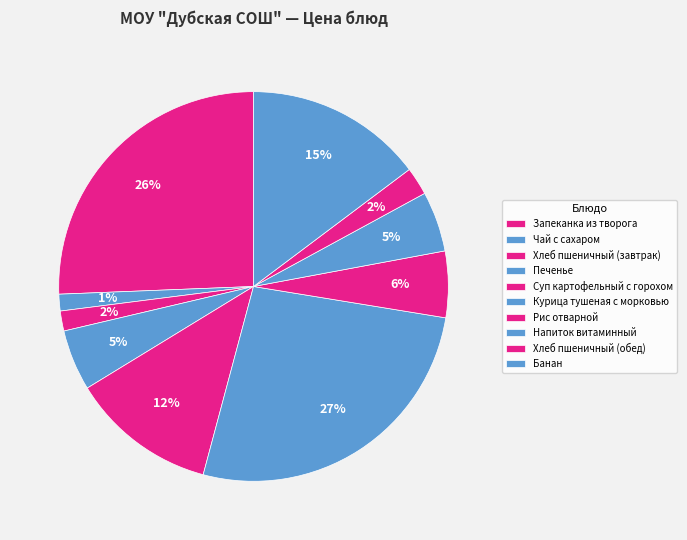

Is Хлеб пшеничный (завтрак) the majority of the pie?

No